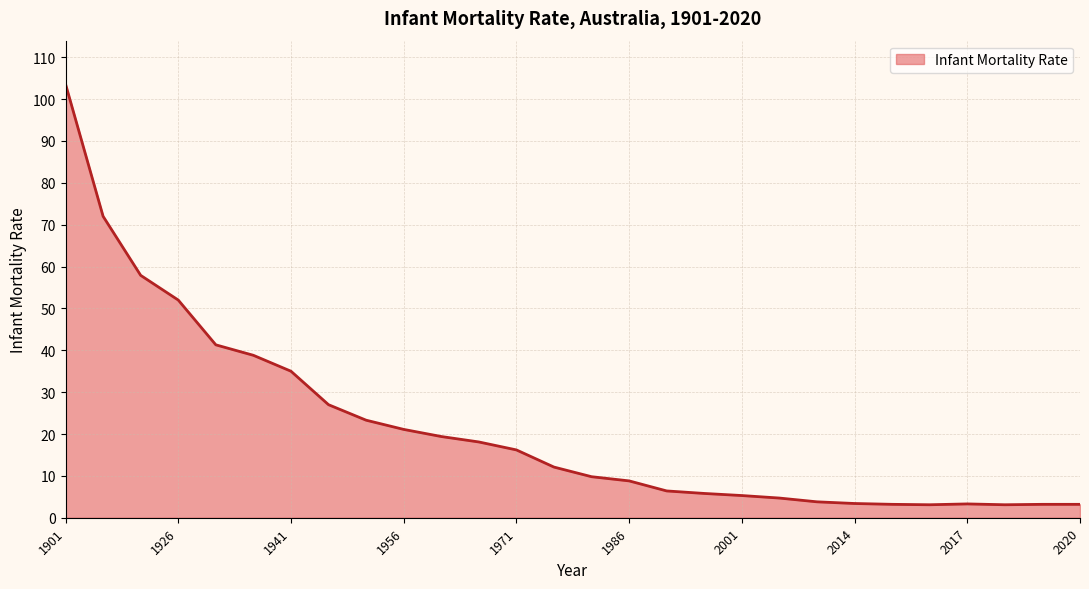

What is the maximum value shown in the chart?

103.6